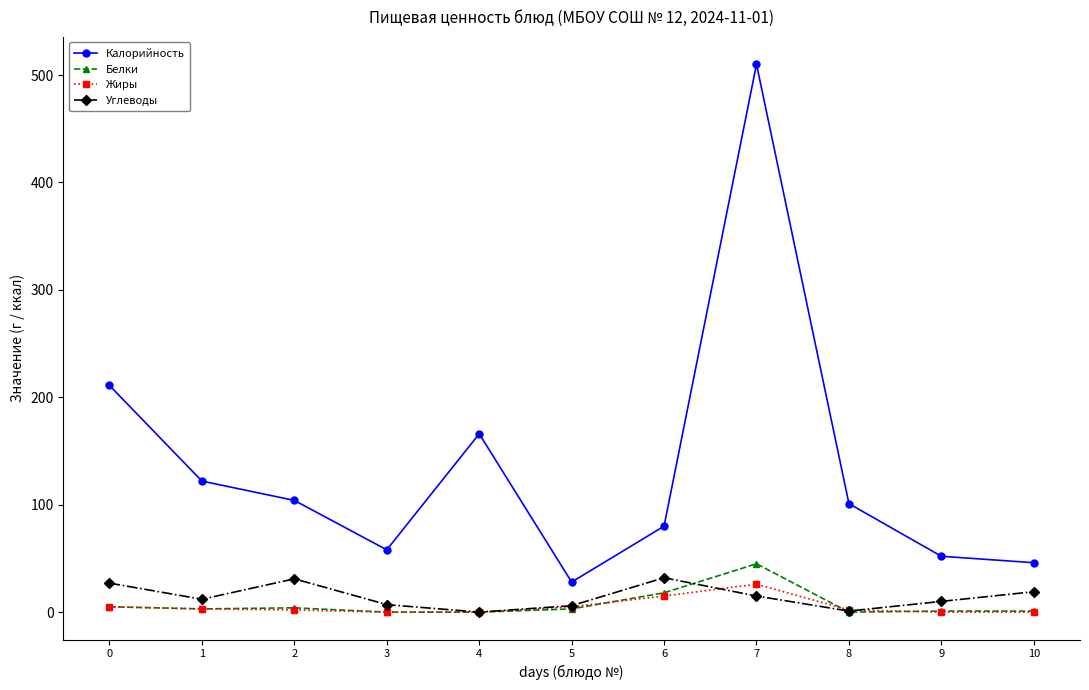

Which series has the largest total across all categories?

Калорийность